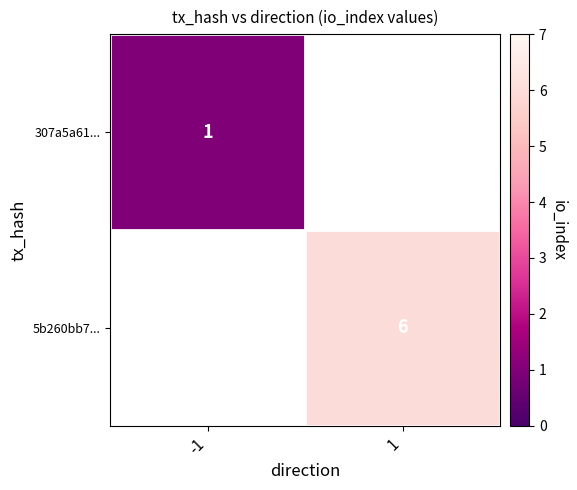

The 5b260bb7... series shows 6 at 1. True or false?

True